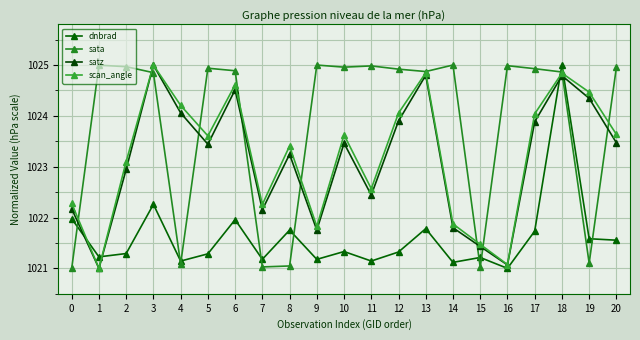

Is it true that sata equals 1021.0 at 7?

True